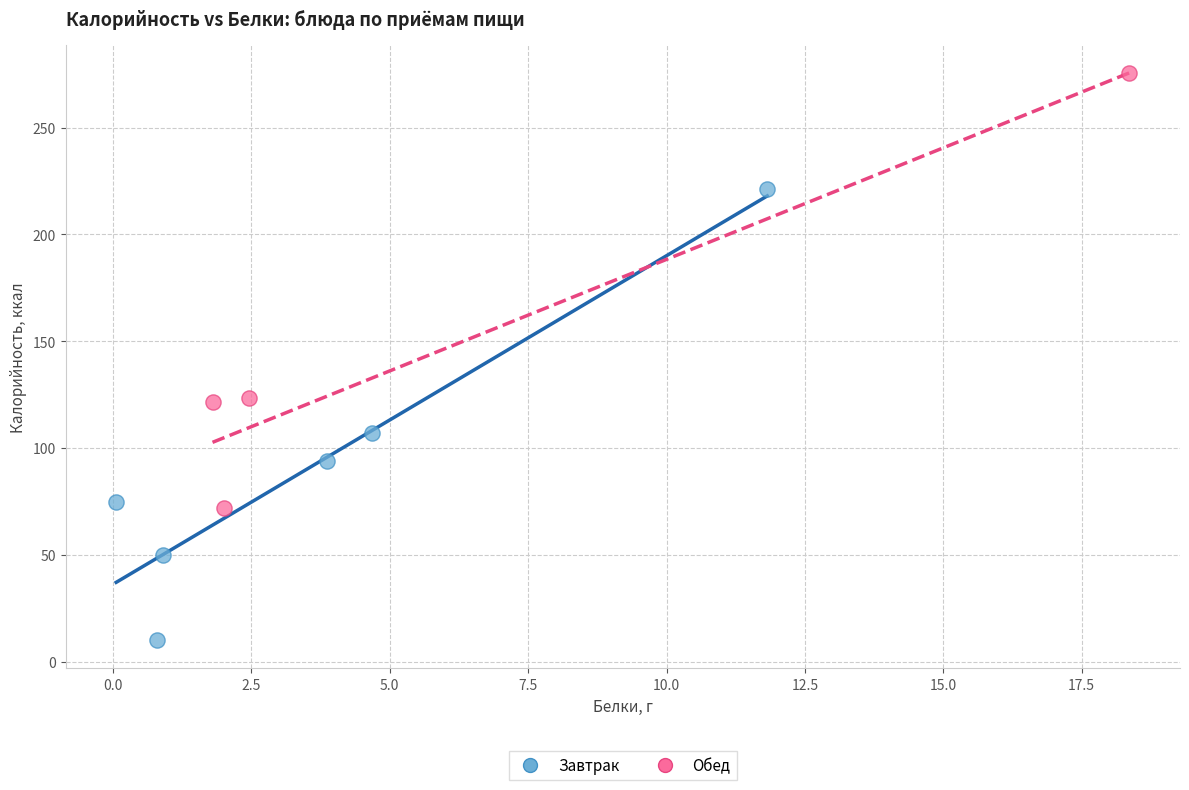

Which series contains the highest Y value?

Обед